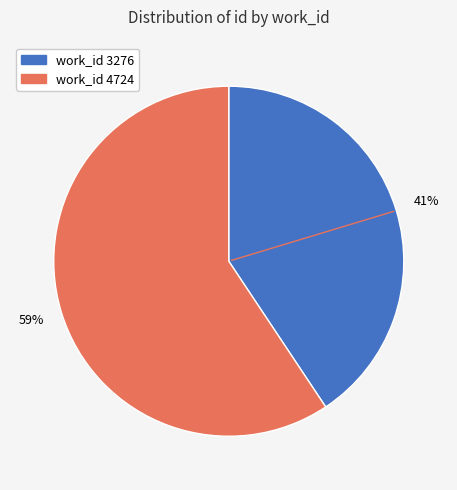

How many slices are in this pie chart?

2